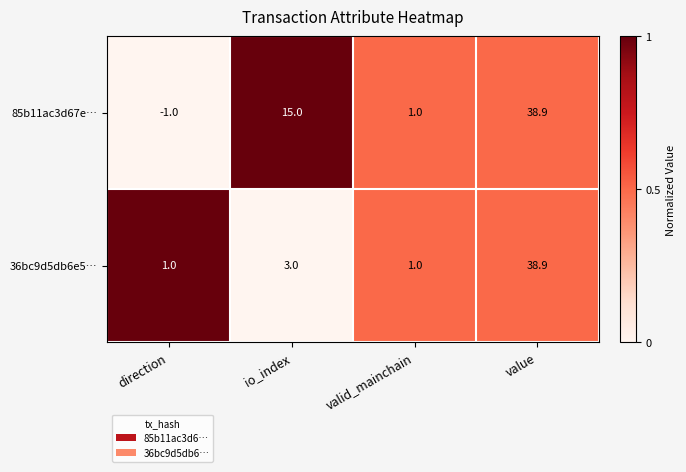

Reading right to left, list all the values displayed in this chart.

85b11ac3d67e…: 38.9	1.0	15.0	-1.0
36bc9d5db6e5…: 38.9	1.0	3.0	1.0